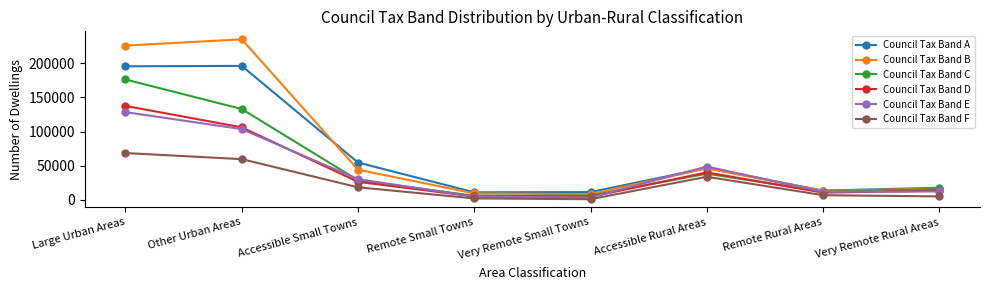

What is the highest value of the Council Tax Band B series?

234784